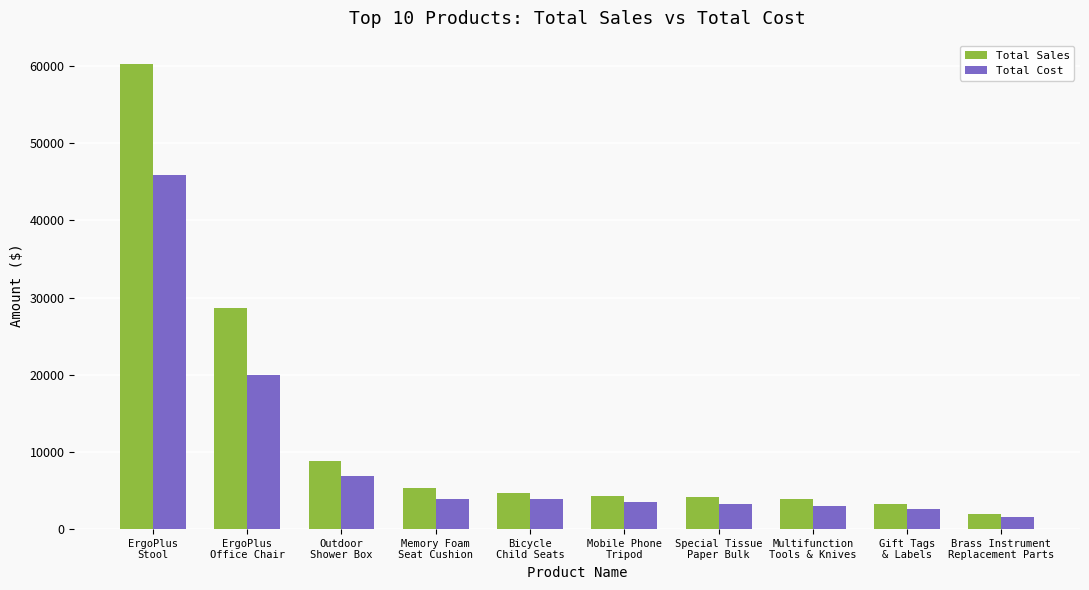

Between Bicycle
Child Seats and Brass Instrument
Replacement Parts, which series saw the biggest shift?

Total Sales